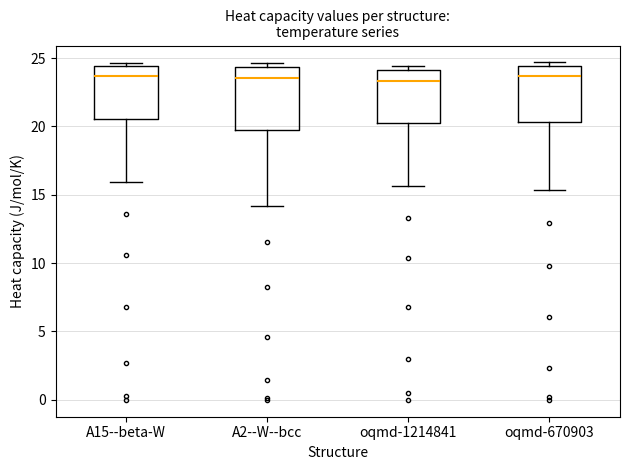

Where is the lower edge of the box for A15--beta-W on the y-axis? The values are not printed on the chart, so give them approximately, as read against the axis.

20.5